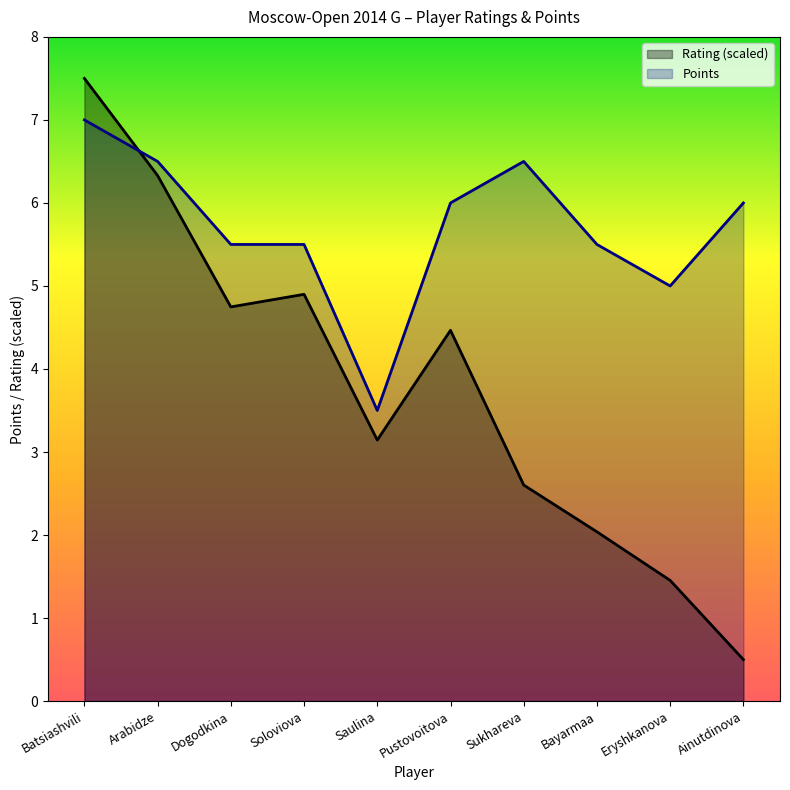

Which series ends up on top after the final intersection of Points and Rating?

Points